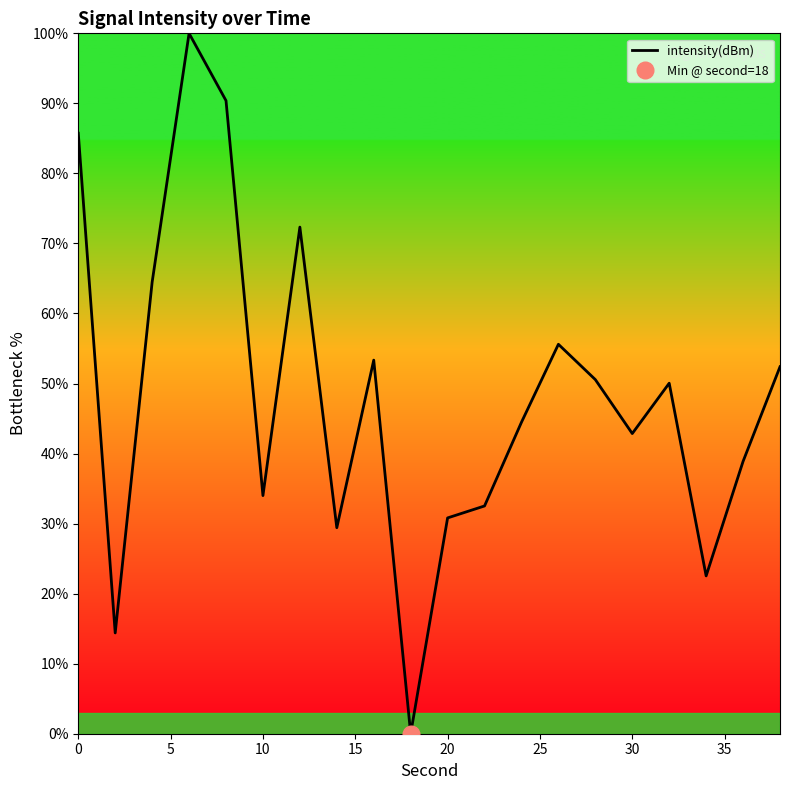

What is the difference between the maximum and minimum values?

100.0